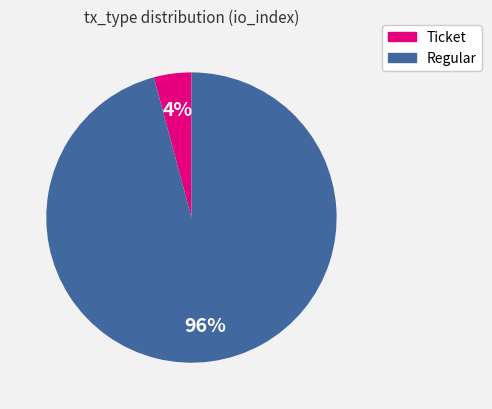

Between Ticket and Regular, which is larger?

Regular